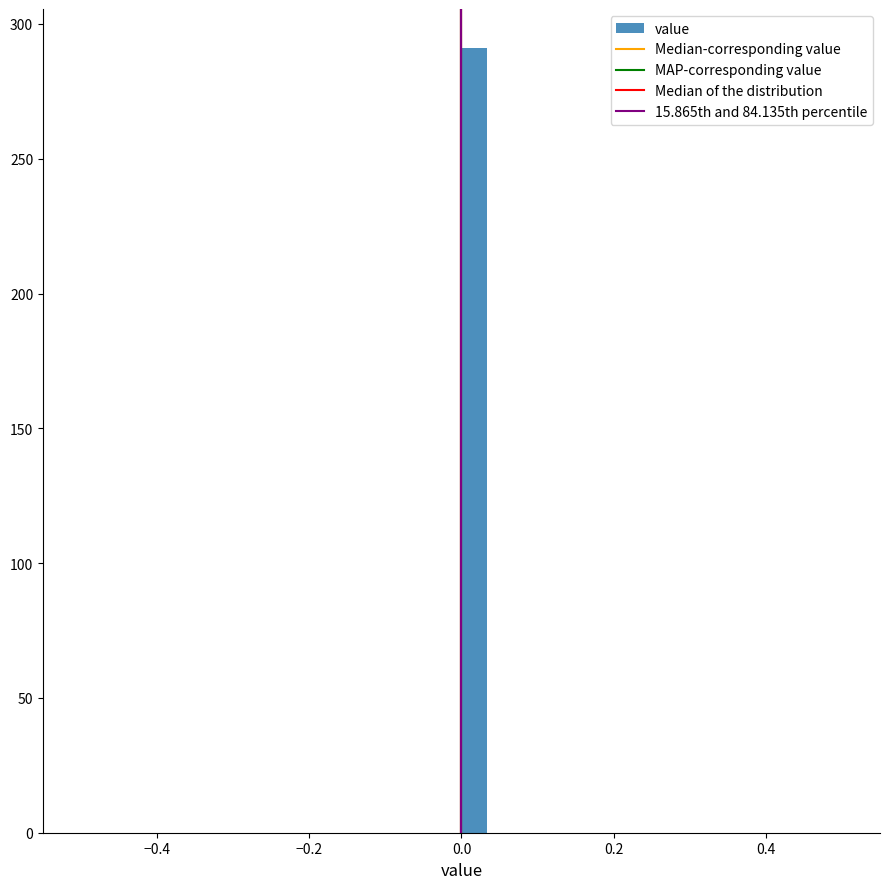

Read against the x-axis, roughly where is the centre of the tallest bar?

0.02